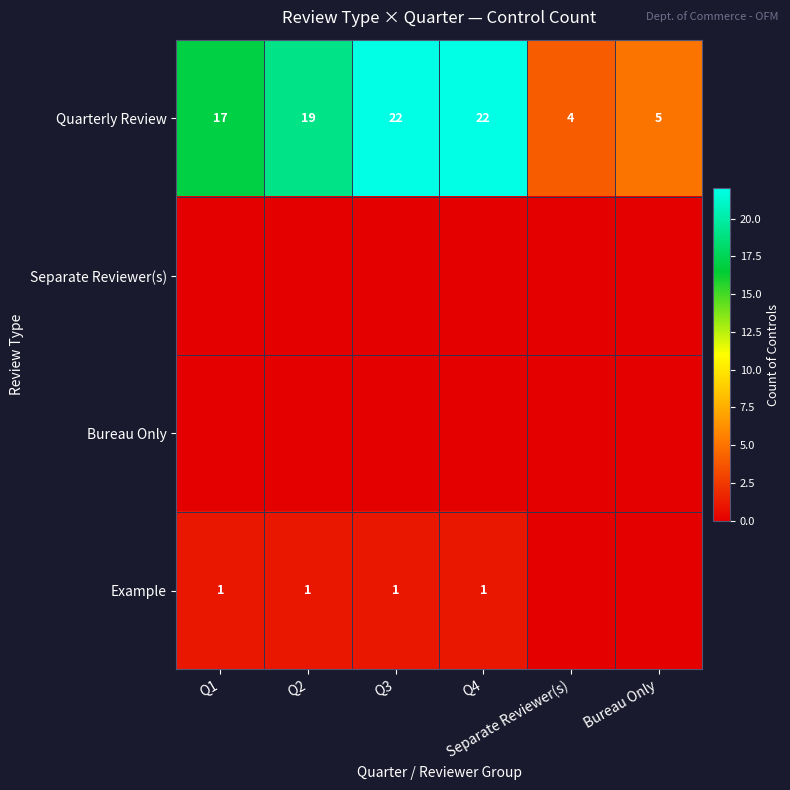

What is the total value across all series at Q2?

20